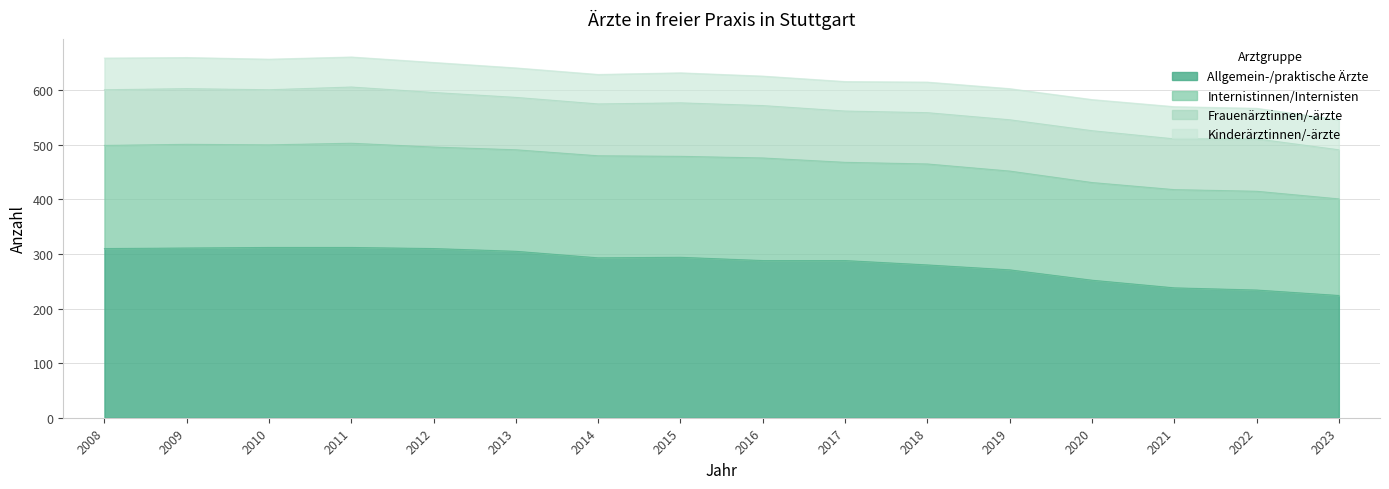

Rank the series by their maximum value, from highest to lowest.

Allgemein-/praktische Ärzte, Internistinnen/Internisten, Frauenärztinnen/-ärzte, Kinderärztinnen/-ärzte